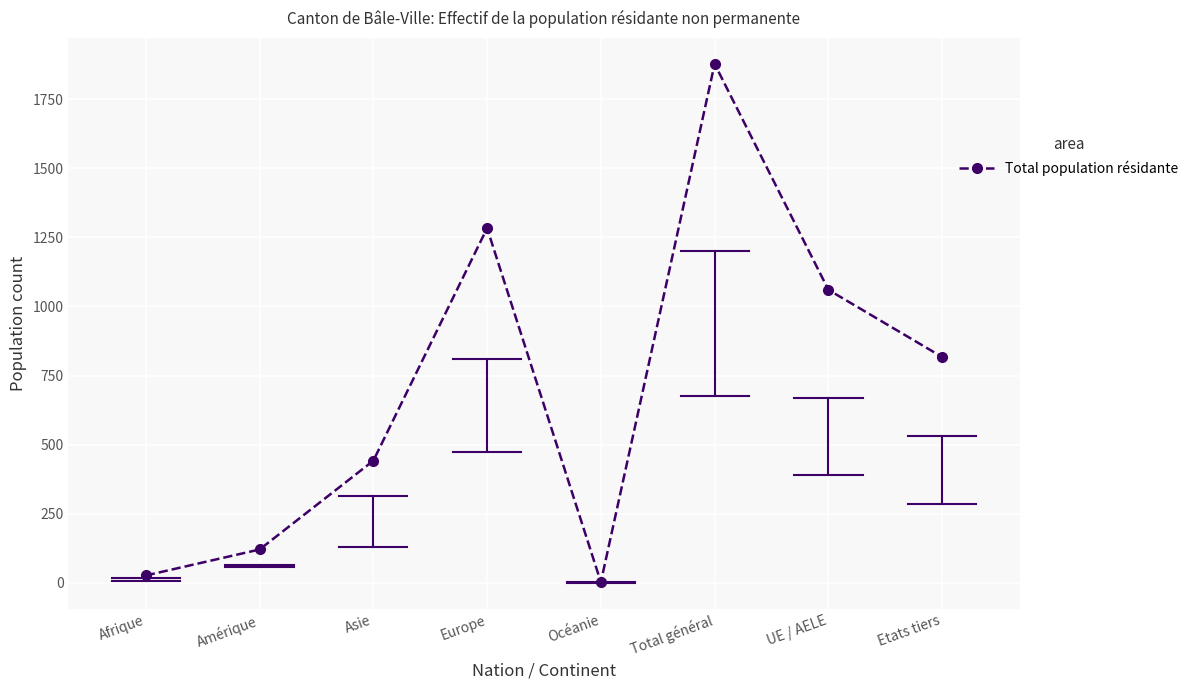

What is the label of the 4th point from the left?

Europe